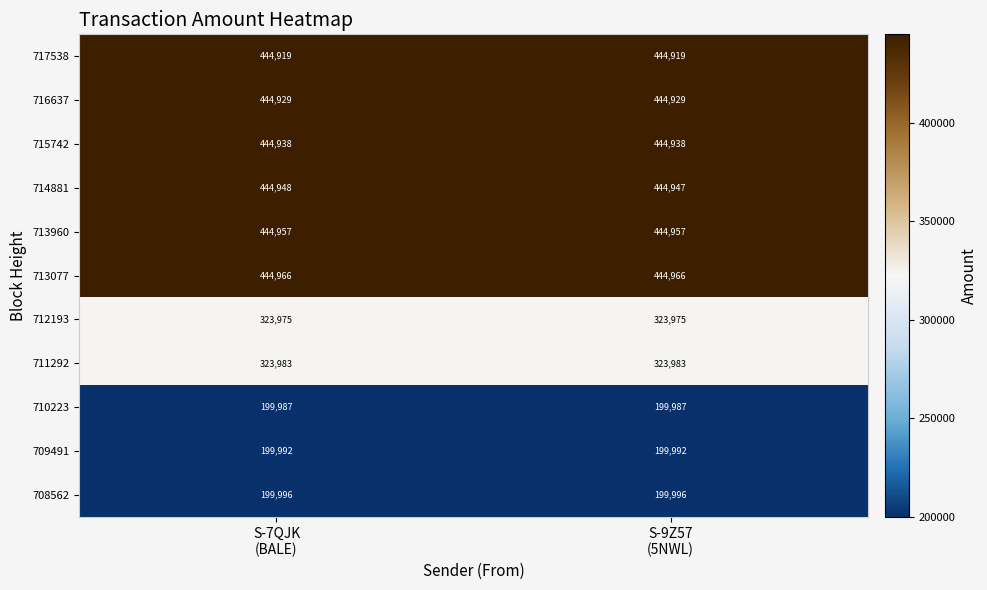

How many series are shown in this chart?

11